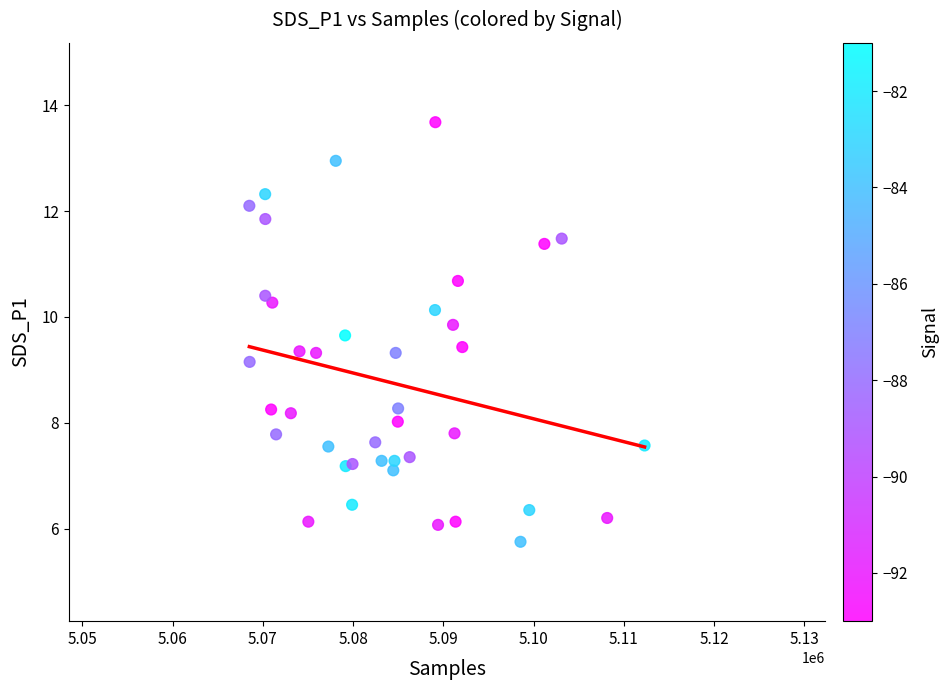

What Y value in the scatter plot is closest to 9?

9.2